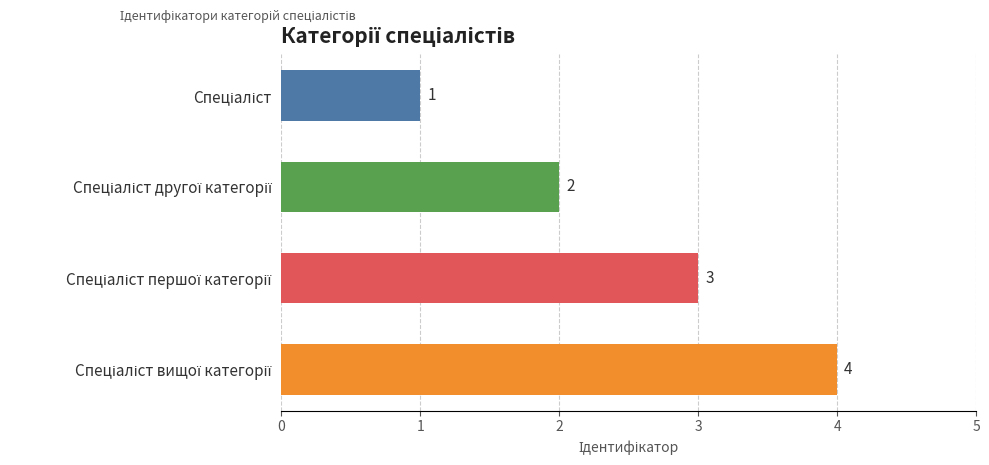

How many values are between 2 and 4?

3